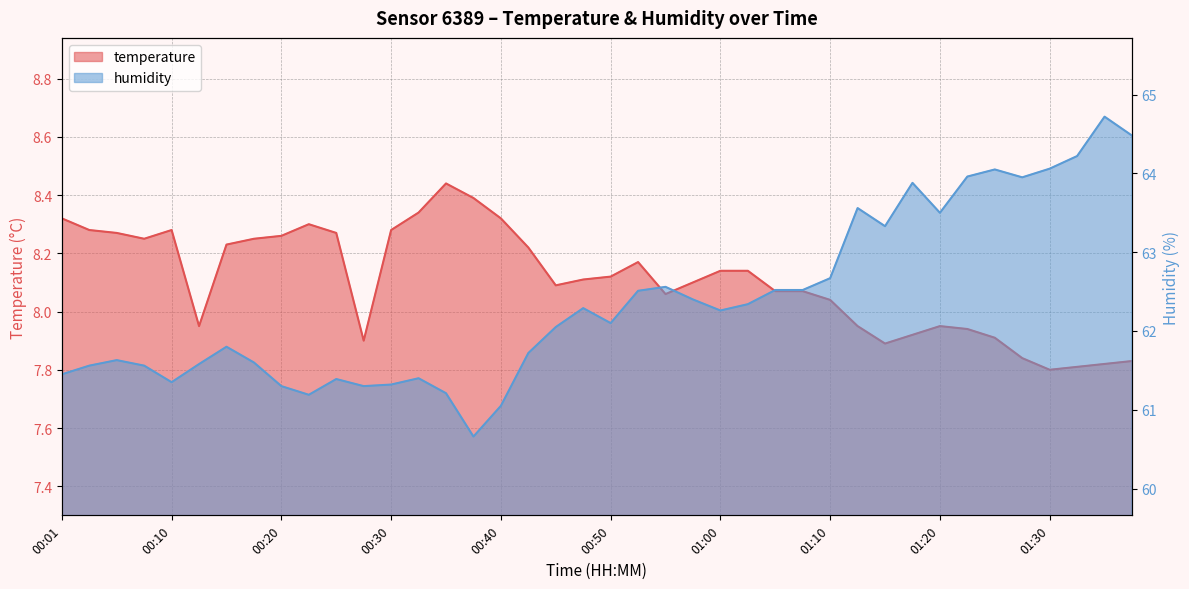

What is the label of the 37th point from the left?

01:30